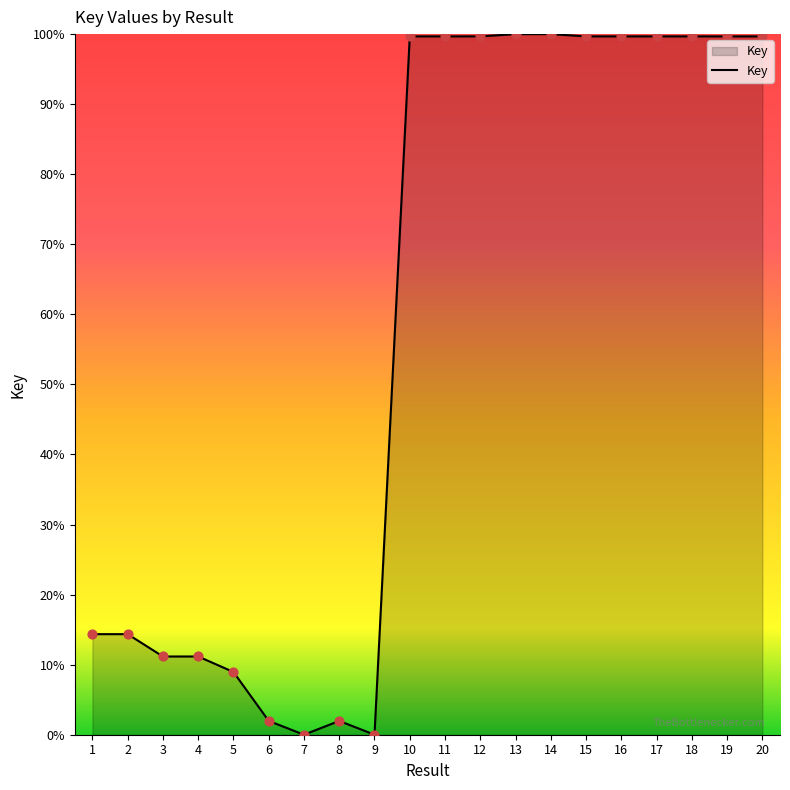

What is the change in value from 2 to 11?

+85.3